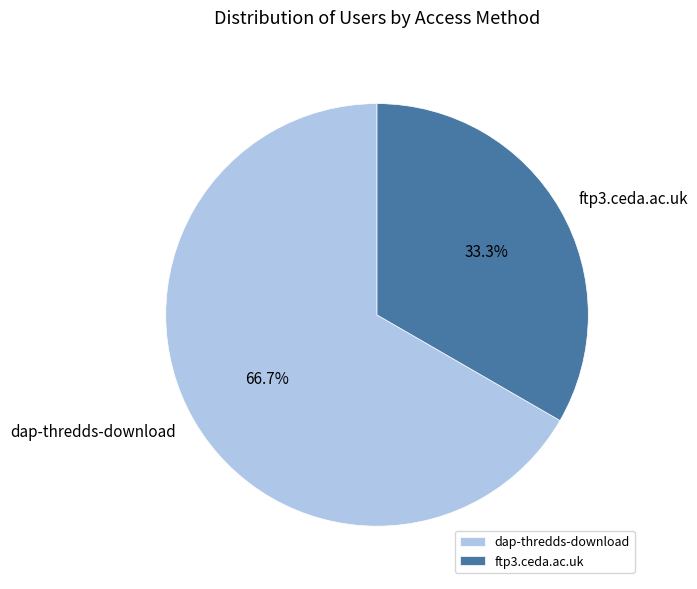

Rank the categories by value from lowest to highest.

ftp3.ceda.ac.uk, dap-thredds-download